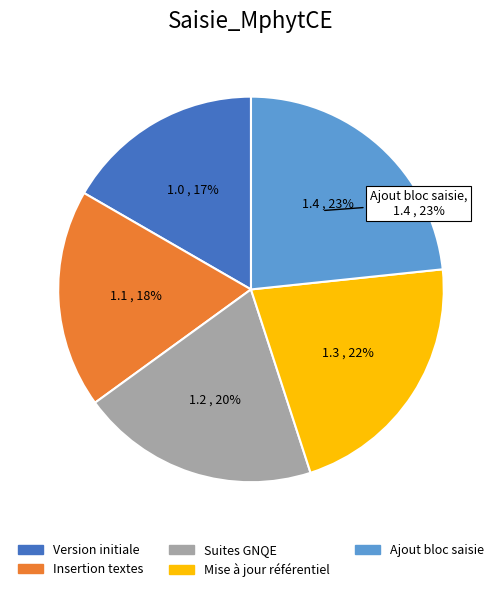

To the nearest percent, what is the average slice percentage?

20%